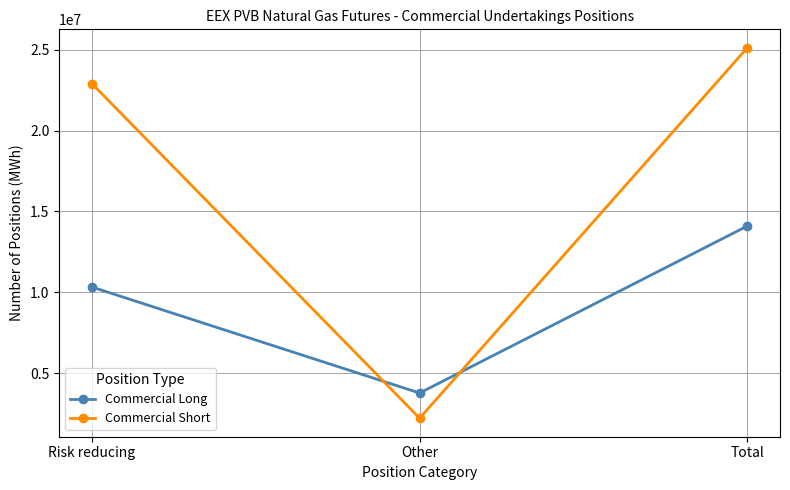

What is the difference between the maximum and minimum values in the Commercial Long series?

10325190